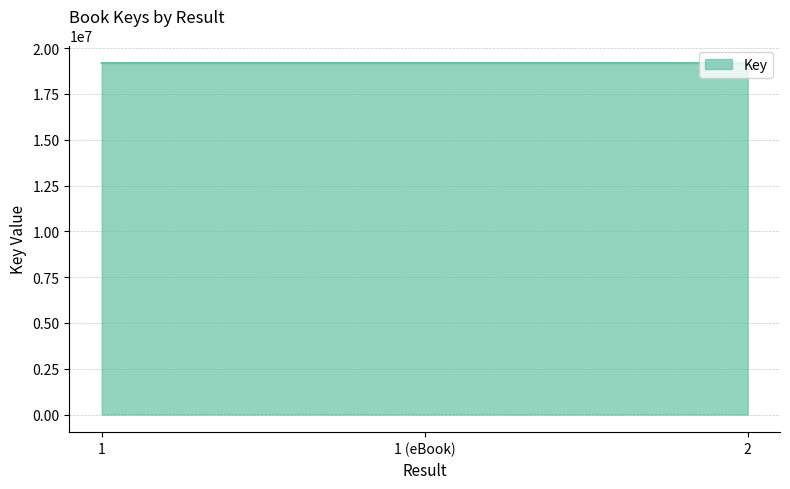

Count the number of data series in this chart.

1